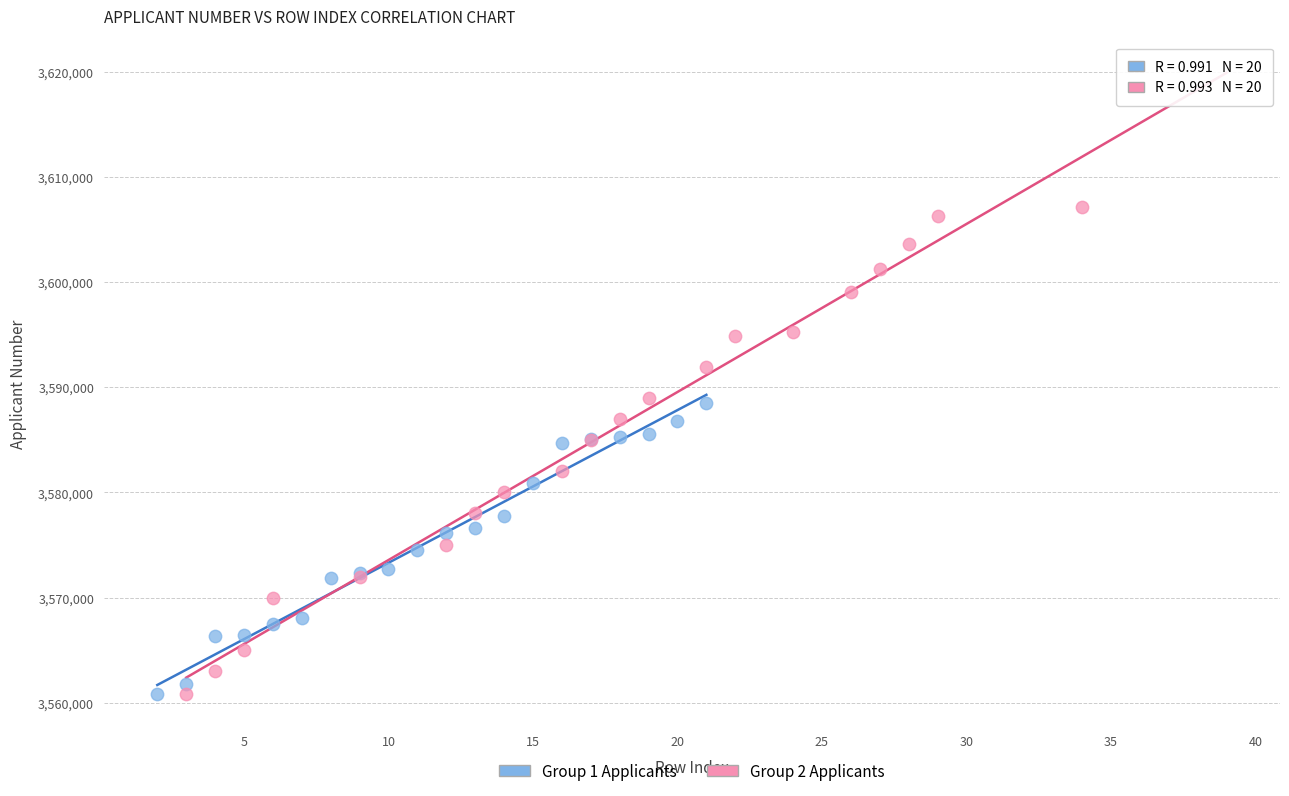

Which series reaches the maximum Y coordinate?

Group 2 Applicants